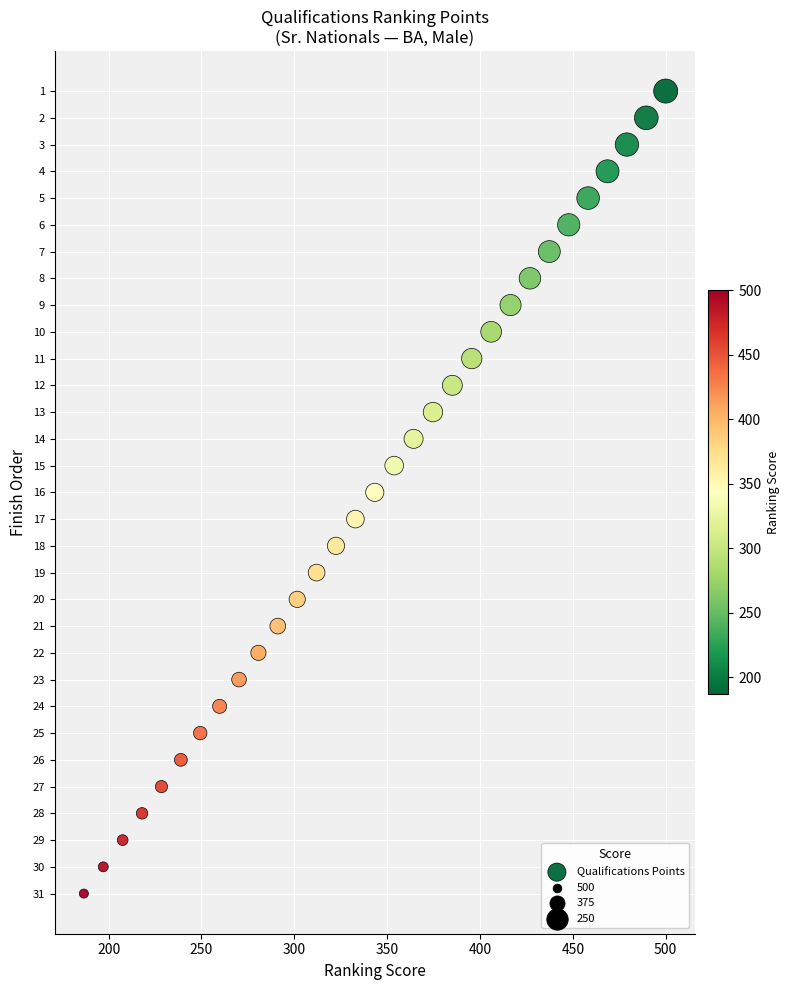

What is the range of Y values (max minus min)?

30